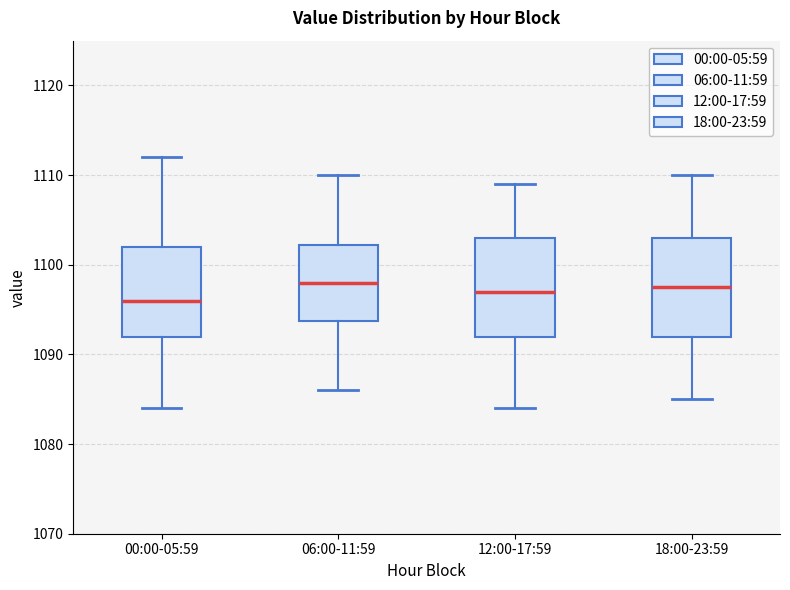

Where is the upper edge of the box for 12:00-17:59 on the y-axis? The values are not printed on the chart, so give them approximately, as read against the axis.

1103